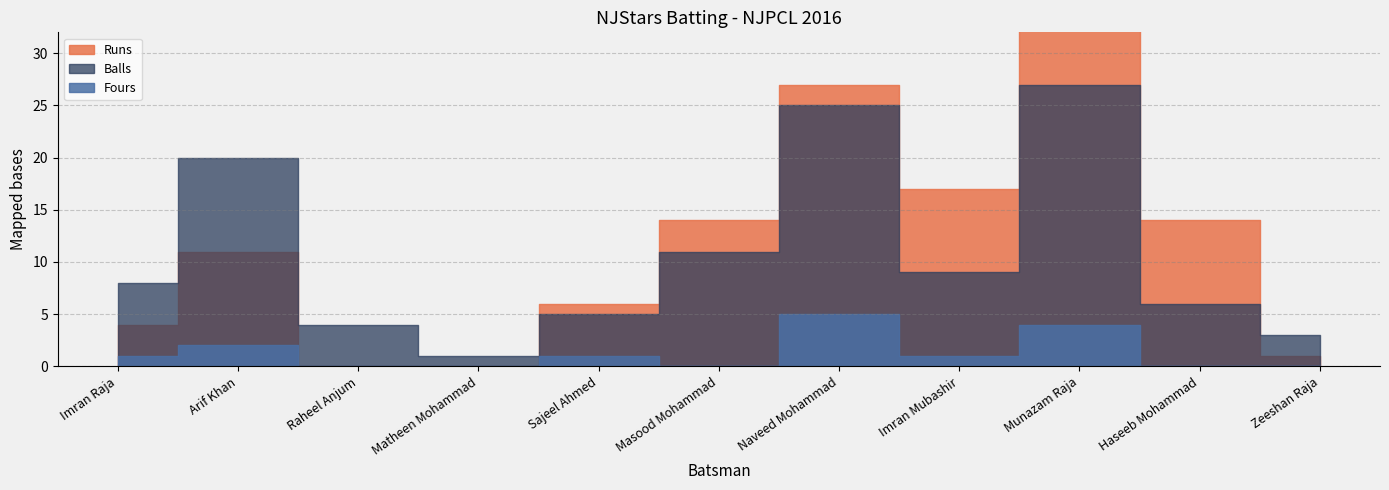

How many lines are shown in the chart?

3